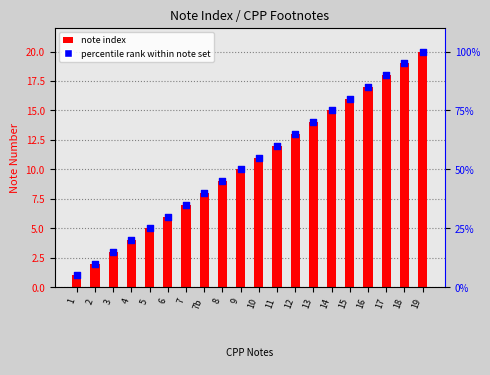

At how many categories does at least one series exceed 80?

4